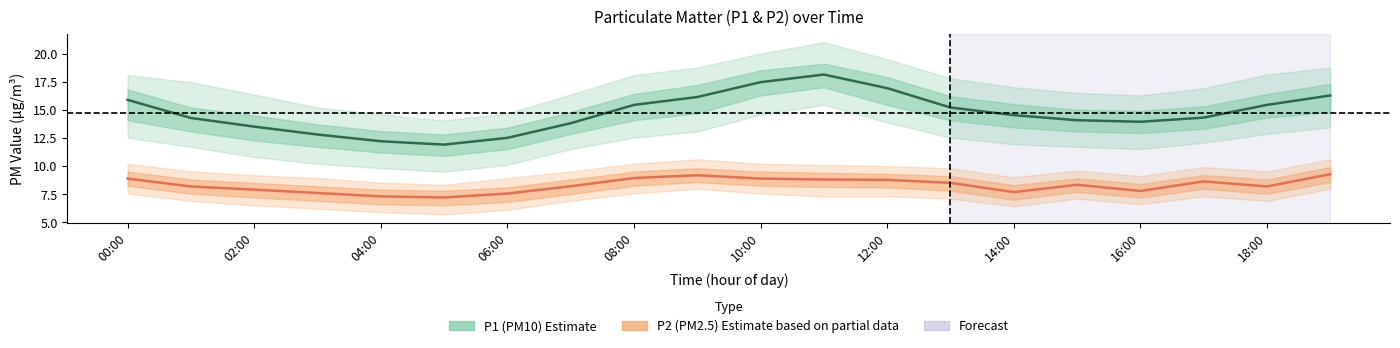

At which category is the sum across all series the highest?

11